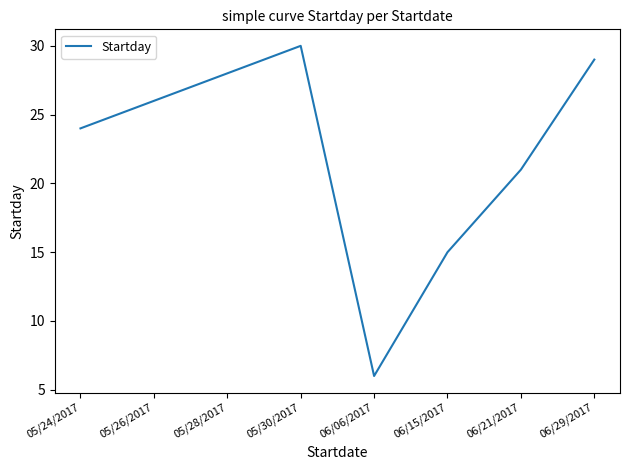

Reading left to right, transcribe all the data shown in this chart.

24	26	28	30	6	15	21	29